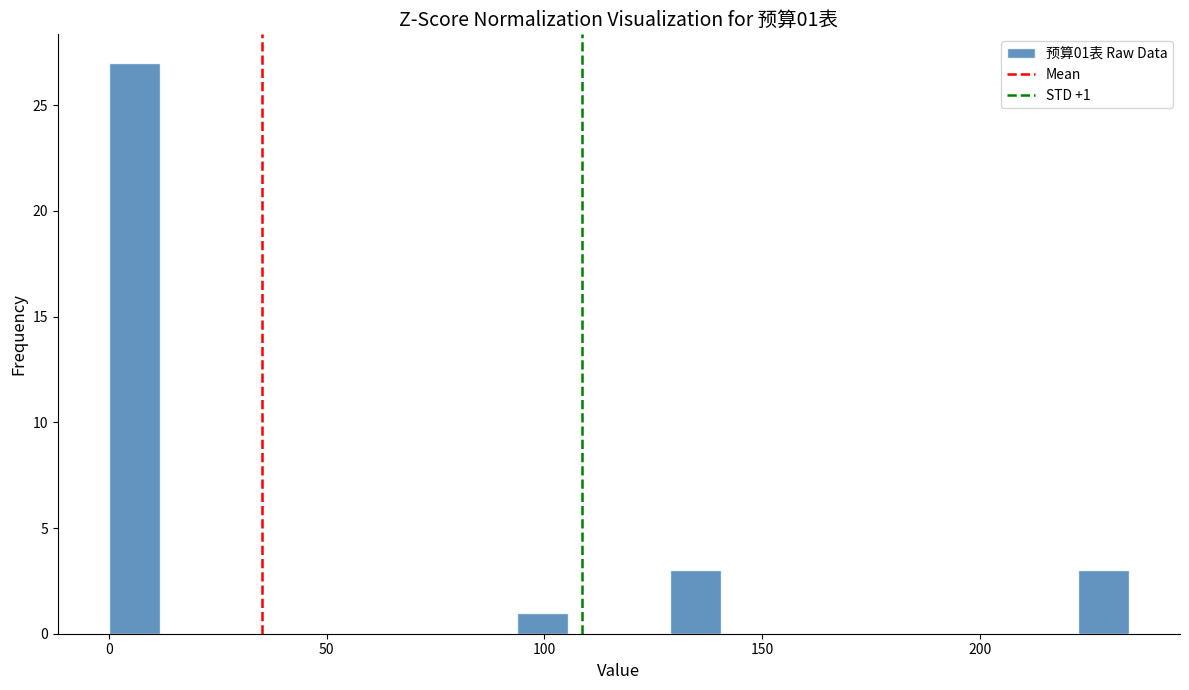

Read against the x-axis, roughly where is the centre of the tallest bar?

5